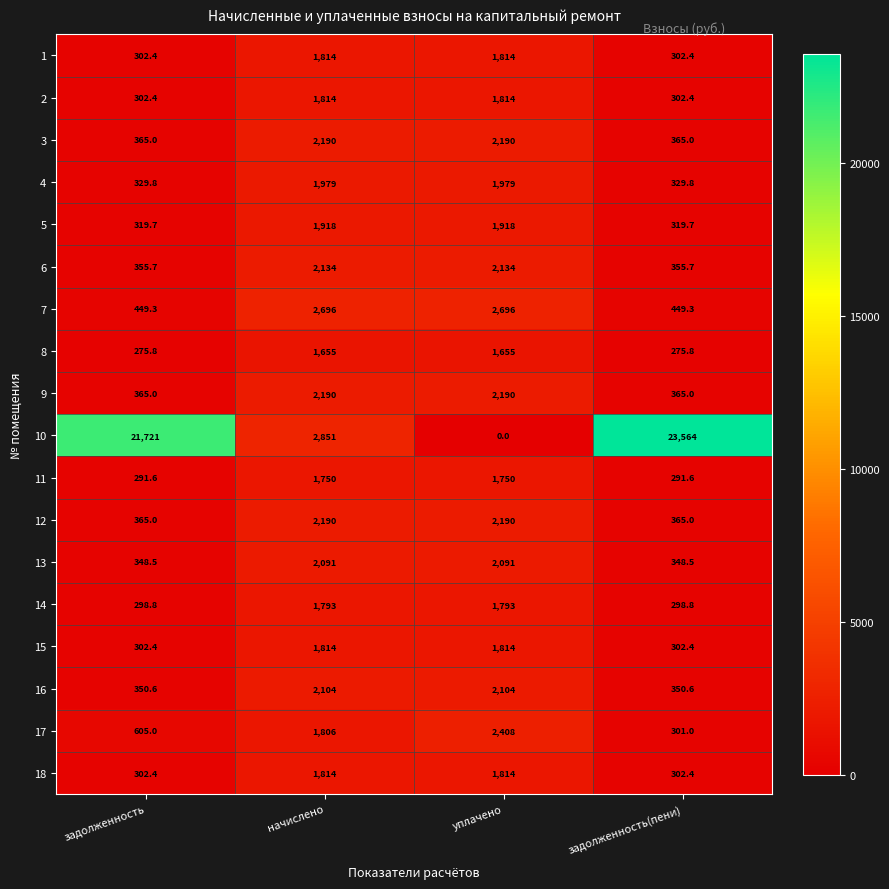

What is the sum of the 18 values at уплачено and задолженность(пени)?

2116.4